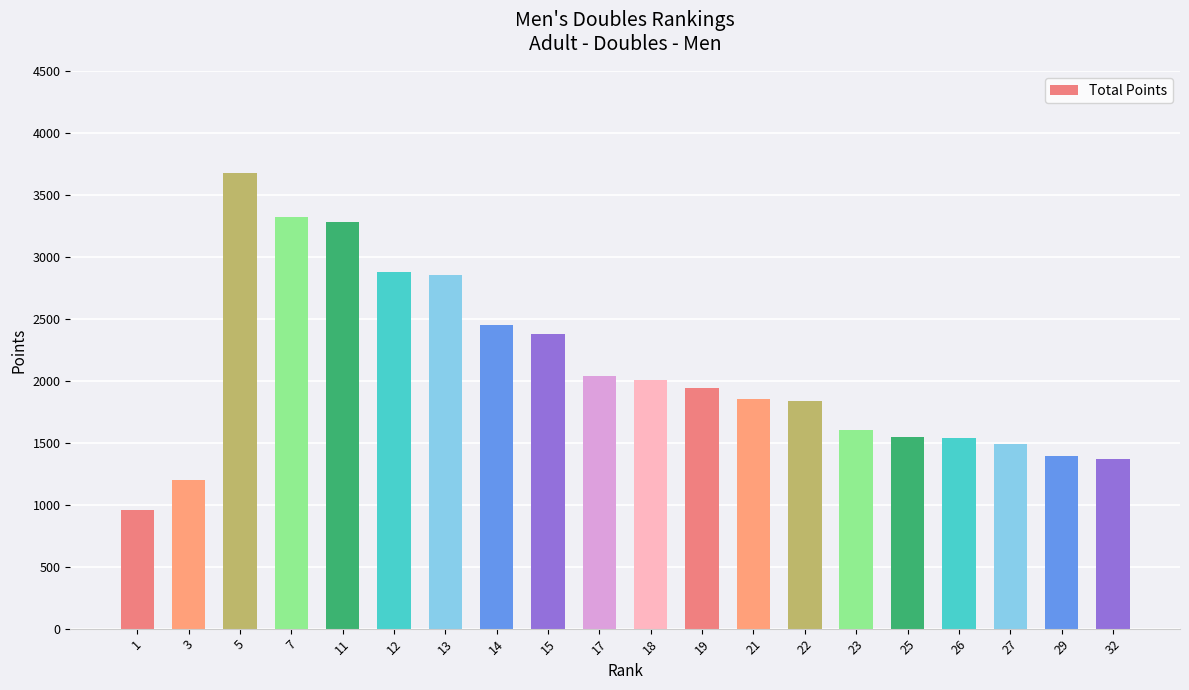

How many series are shown in this chart?

1